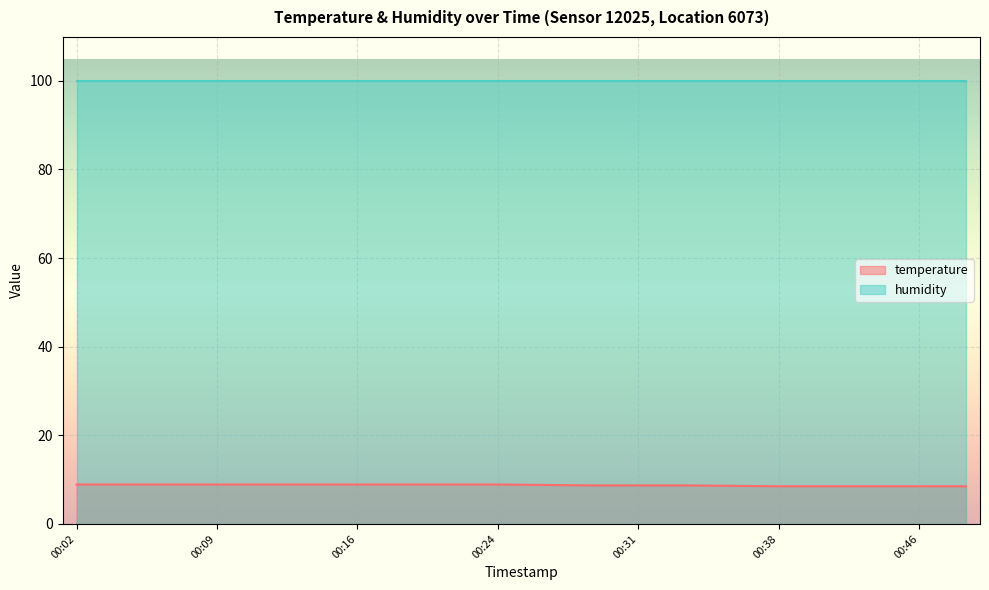

What is the change in value from 00:09 to 00:29?

-0.2